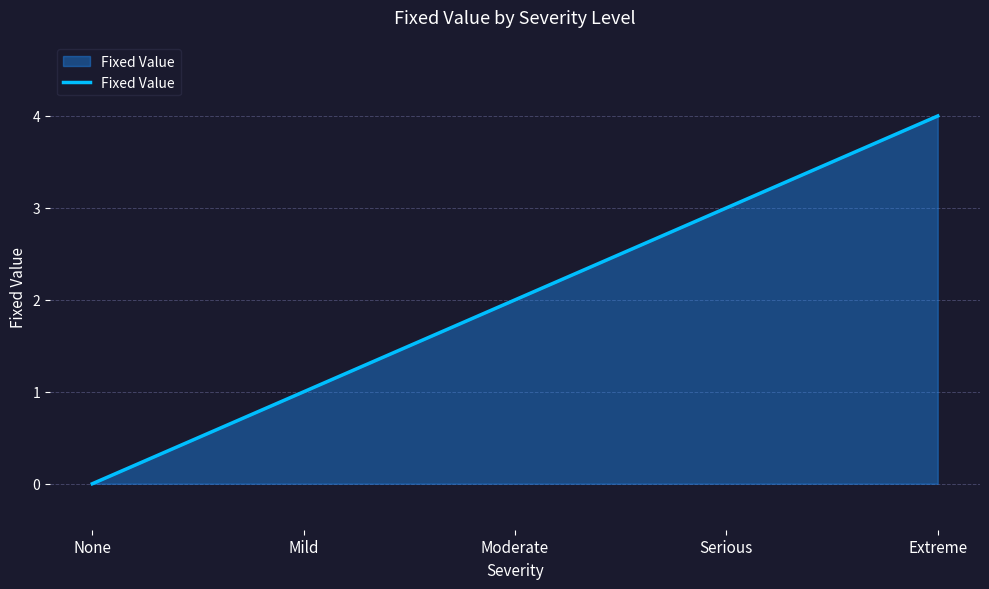

How many positive values are there?

4